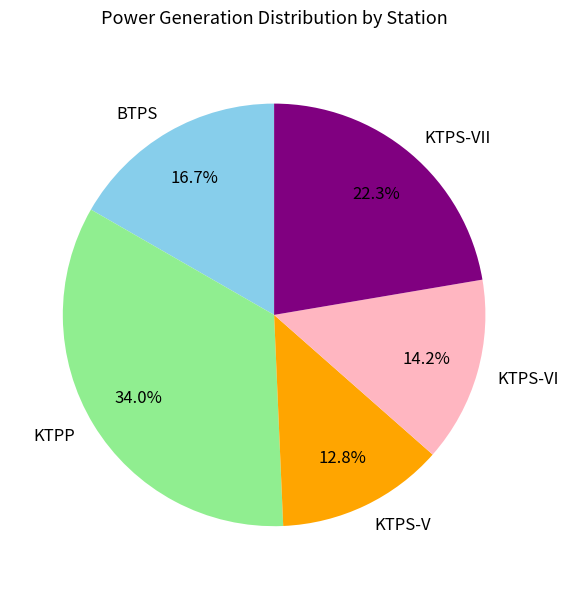

Which category has the biggest portion of the pie?

KTPP